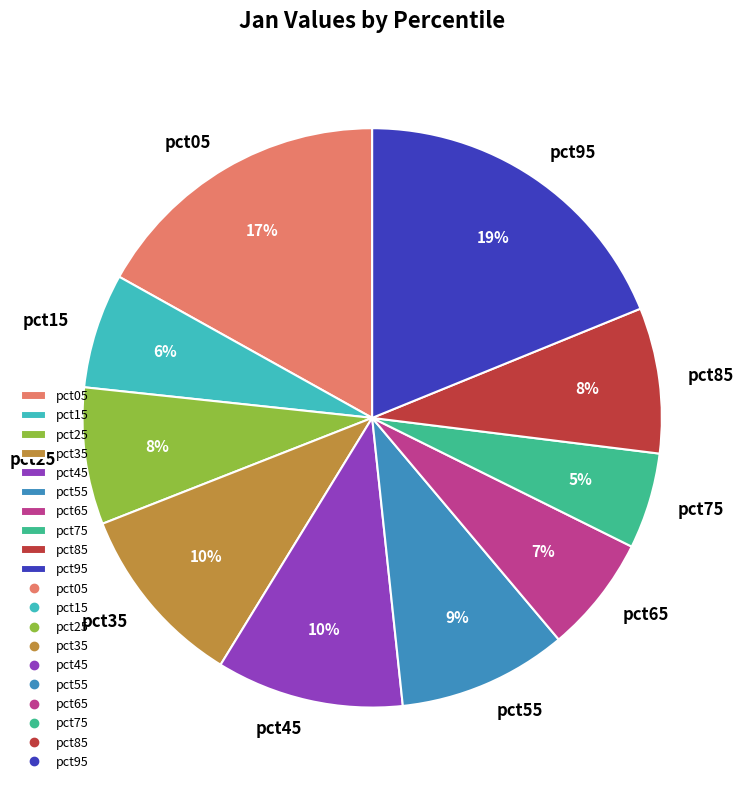

Do pct25 and pct85 together represent more than half of the pie?

No